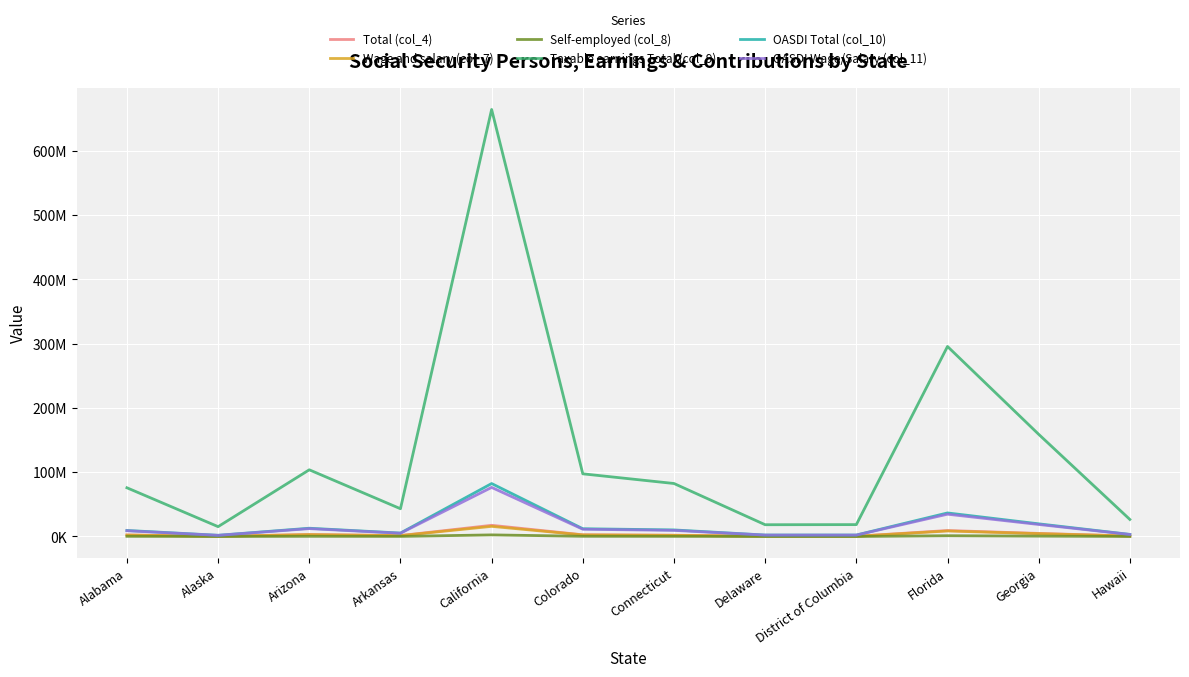

At how many categories does at least one series exceed 279578346?

2